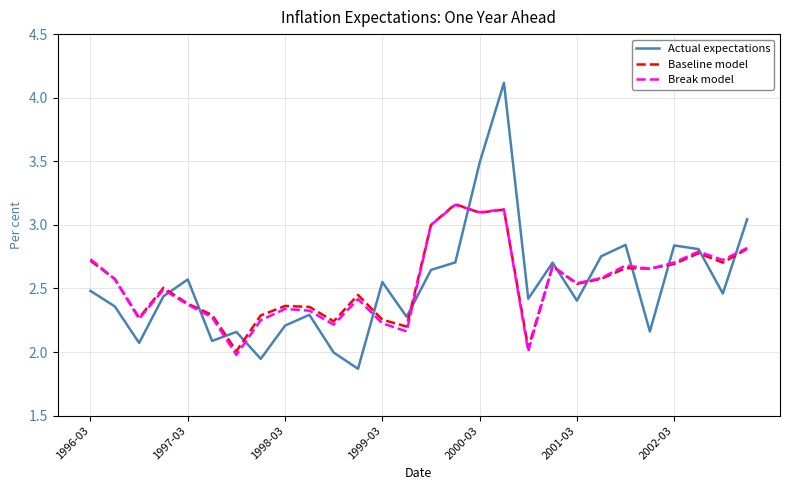

Does the chart have visible grid lines?

Yes